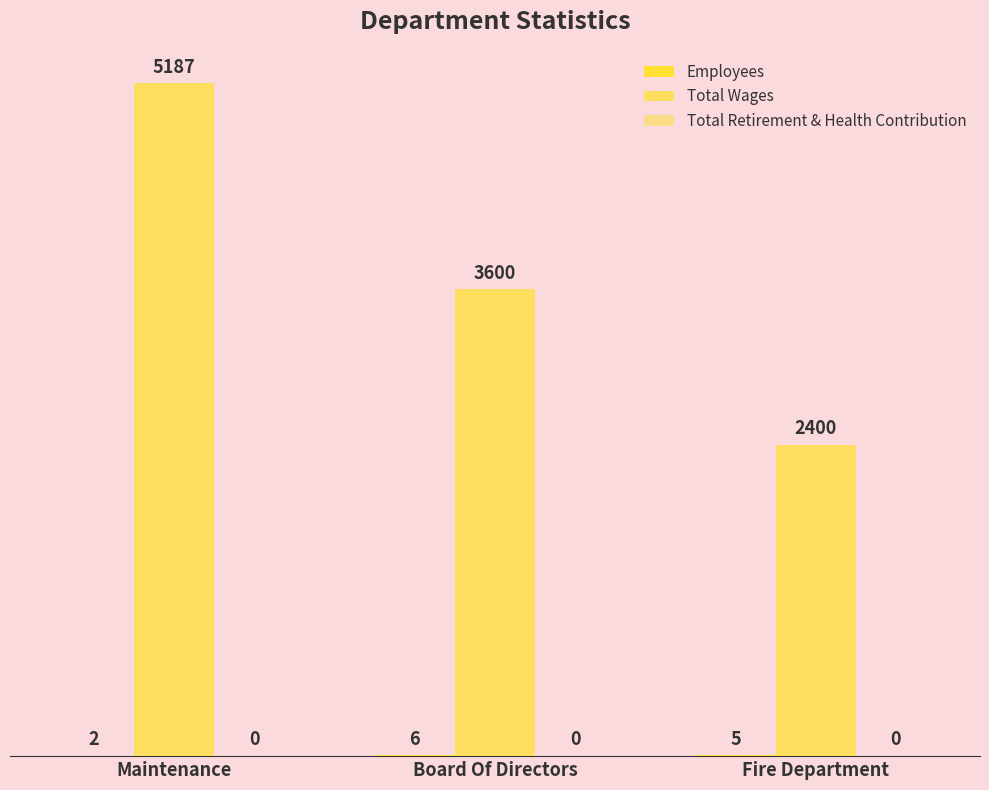

Where does the Employees series first go above 5?

Board Of Directors